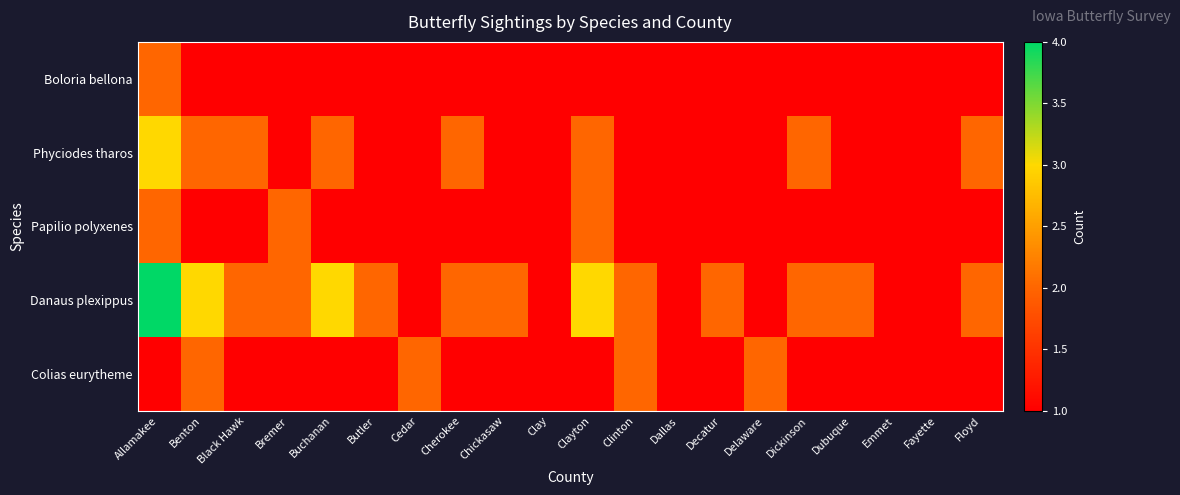

Reading left to right, what are all the values shown in this chart?

Boloria bellona: Allamakee=2	Benton=1	Black Hawk=1	Bremer=1	Buchanan=1	Butler=1	Cedar=1	Cherokee=1	Chickasaw=1	Clay=1	Clayton=1	Clinton=1	Dallas=1	Decatur=1	Delaware=1	Dickinson=1	Dubuque=1	Emmet=1	Fayette=1	Floyd=1
Phyciodes tharos: Allamakee=3	Benton=2	Black Hawk=2	Bremer=1	Buchanan=2	Butler=1	Cedar=1	Cherokee=2	Chickasaw=1	Clay=1	Clayton=2	Clinton=1	Dallas=1	Decatur=1	Delaware=1	Dickinson=2	Dubuque=1	Emmet=1	Fayette=1	Floyd=2
Papilio polyxenes: Allamakee=2	Benton=1	Black Hawk=1	Bremer=2	Buchanan=1	Butler=1	Cedar=1	Cherokee=1	Chickasaw=1	Clay=1	Clayton=2	Clinton=1	Dallas=1	Decatur=1	Delaware=1	Dickinson=1	Dubuque=1	Emmet=1	Fayette=1	Floyd=1
Danaus plexippus: Allamakee=4	Benton=3	Black Hawk=2	Bremer=2	Buchanan=3	Butler=2	Cedar=1	Cherokee=2	Chickasaw=2	Clay=1	Clayton=3	Clinton=2	Dallas=1	Decatur=2	Delaware=1	Dickinson=2	Dubuque=2	Emmet=1	Fayette=1	Floyd=2
Colias eurytheme: Allamakee=1	Benton=2	Black Hawk=1	Bremer=1	Buchanan=1	Butler=1	Cedar=2	Cherokee=1	Chickasaw=1	Clay=1	Clayton=1	Clinton=2	Dallas=1	Decatur=1	Delaware=2	Dickinson=1	Dubuque=1	Emmet=1	Fayette=1	Floyd=1